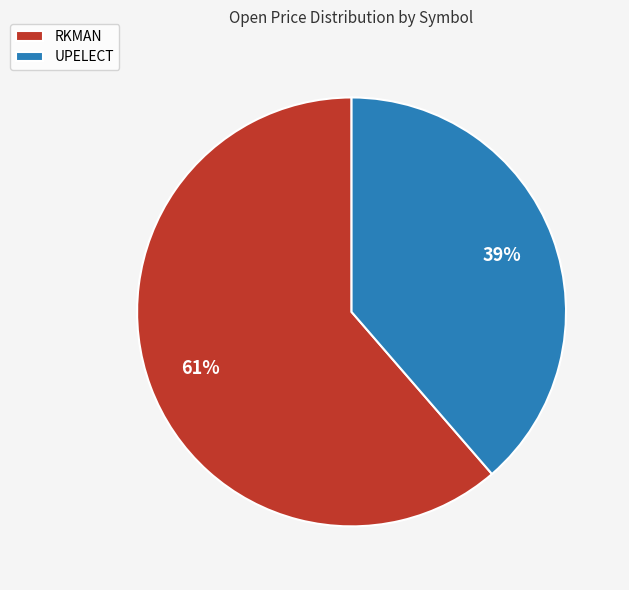

Do RKMAN and UPELECT together represent more than half of the pie?

Yes